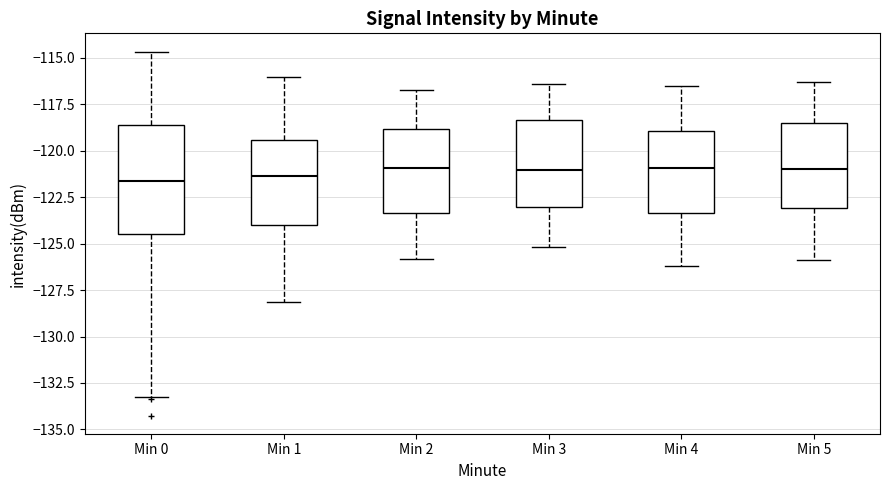

Reading left to right, read every box against the y-axis: the position of its median line, the range the box covers, and the ends of its whiskers. The values are not printed on the chart, so give them approximately, as read against the axis.

Min 0: median -121.5, box -124.5 to -118.5, whiskers -133.5 to -114.5
Min 1: median -121.5, box -124.0 to -119.5, whiskers -128.0 to -116.0
Min 2: median -121.0, box -123.5 to -119.0, whiskers -126.0 to -116.5
Min 3: median -121.0, box -123.0 to -118.5, whiskers -125.0 to -116.5
Min 4: median -121.0, box -123.5 to -119.0, whiskers -126.0 to -116.5
Min 5: median -121.0, box -123.0 to -118.5, whiskers -126.0 to -116.5